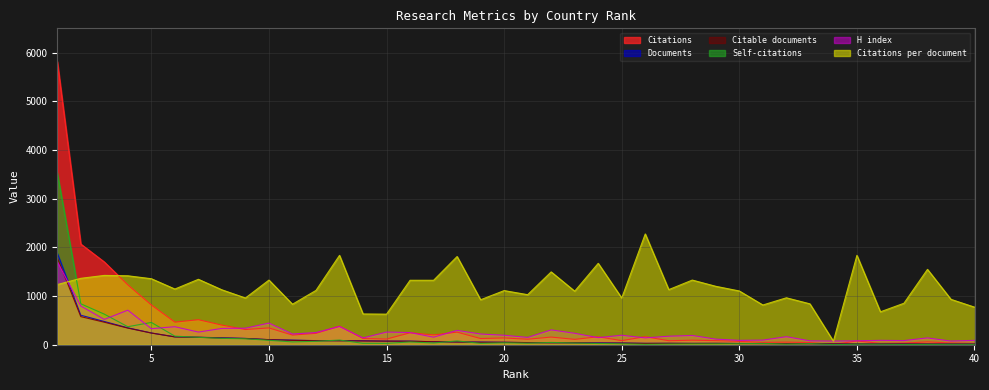

Between 25 and 14, which is larger?

25